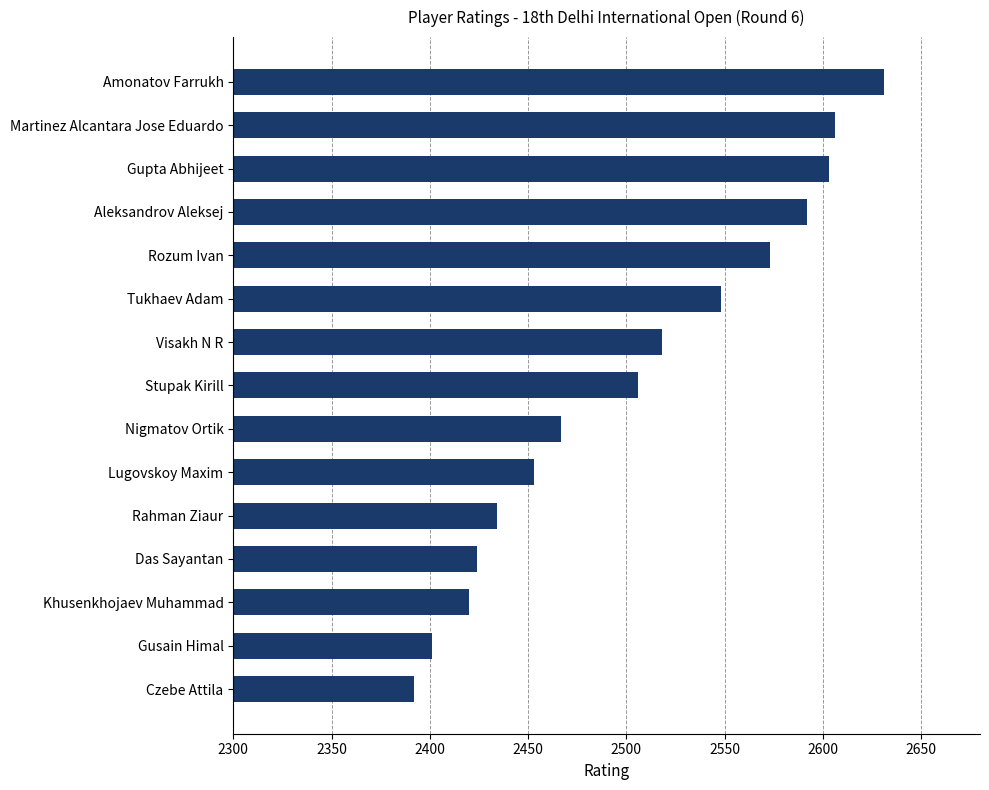

What is the difference between the second highest and second lowest values?

205